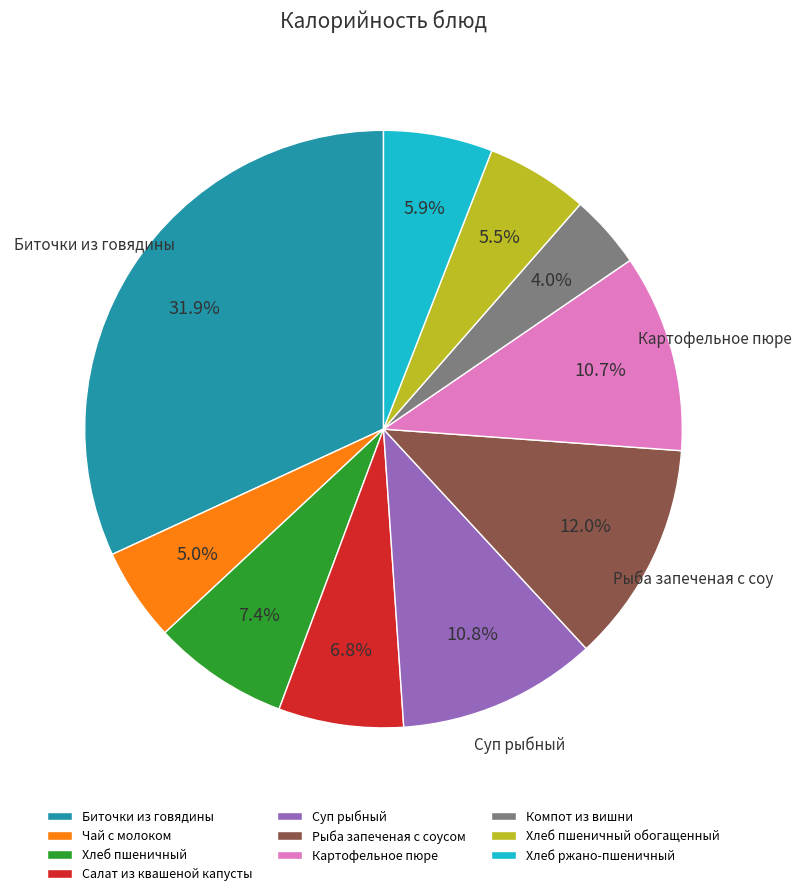

To the nearest percent, what portion does Рыба запеченая с соусом represent?

12%